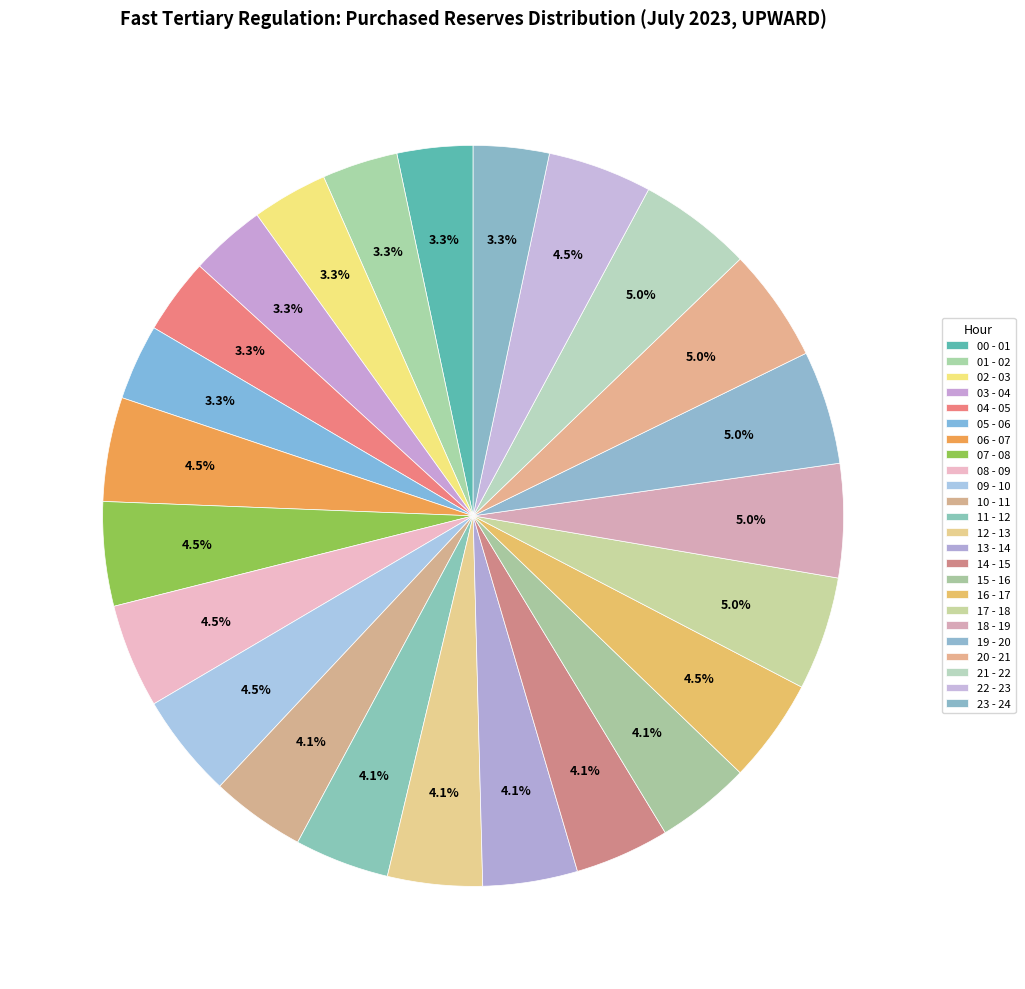

Which has a higher value, 22 - 23 or 21 - 22?

21 - 22